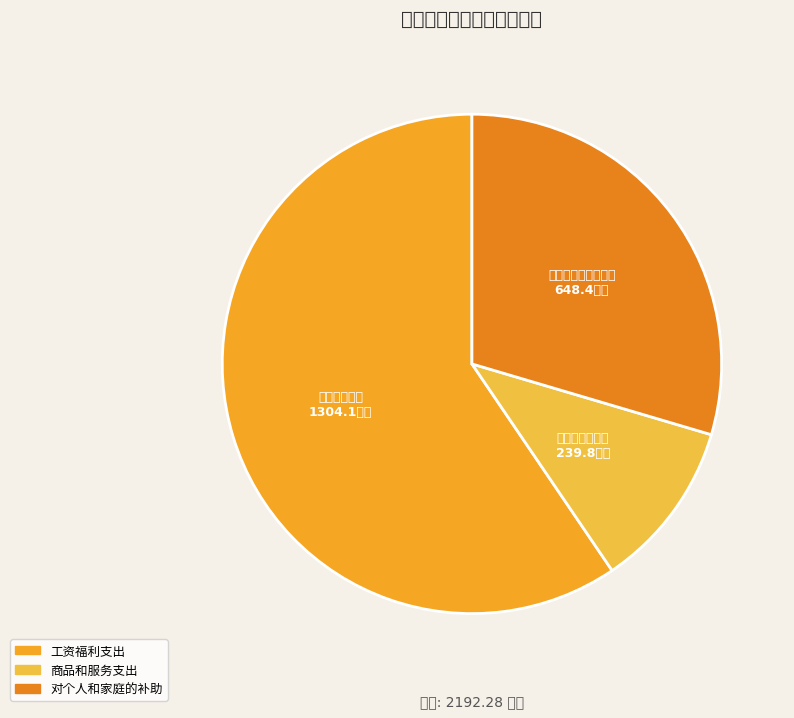

Between 商品和服务支出 and 对个人和家庭的补助, which is larger?

对个人和家庭的补助